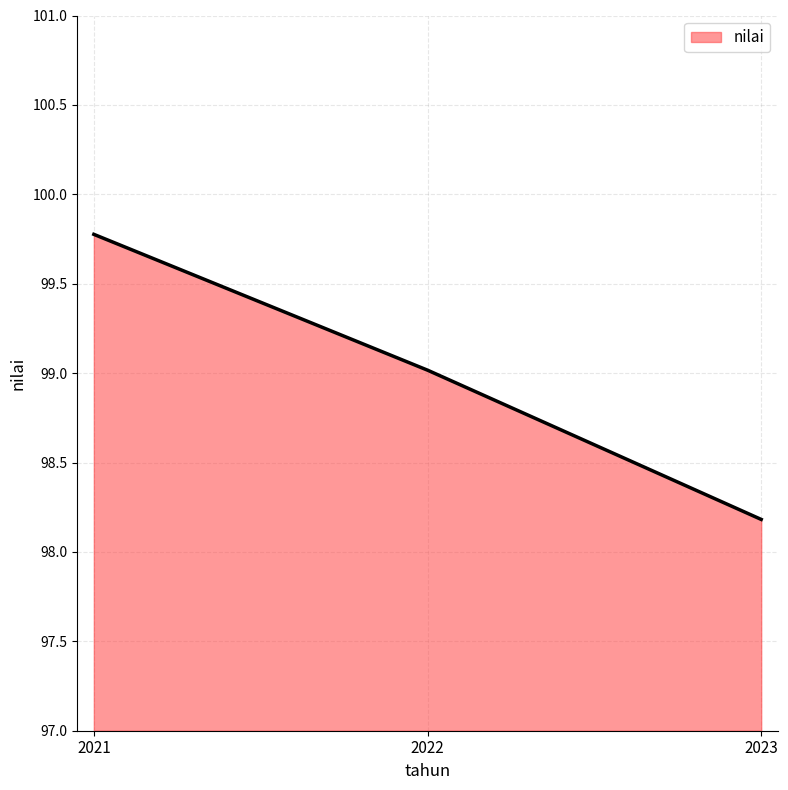

The value at 2022 is 99.0. True or false?

True